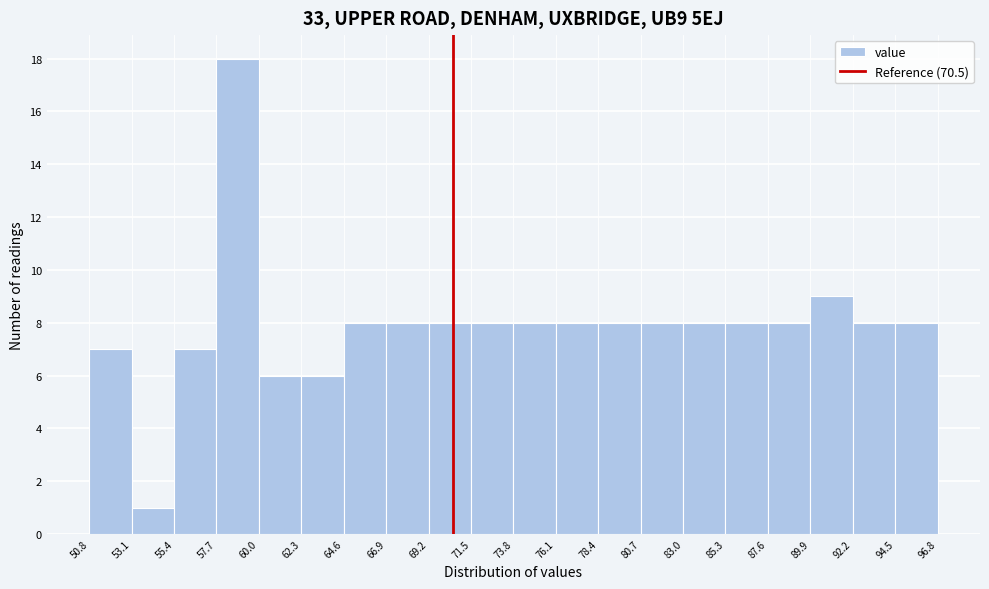

Reading left to right, transcribe this chart: for each bar, give the range it covers on the x-axis and its height. The values are not printed on the chart, so give them approximately, as read against the axis.

50.8 to 53.1: 7
53.1 to 55.4: 1
55.4 to 57.7: 7
57.7 to 60.0: 18
60.0 to 62.3: 6
62.3 to 64.6: 6
64.6 to 66.9: 8
66.9 to 69.2: 8
69.2 to 71.5: 8
71.5 to 73.8: 8
73.8 to 76.1: 8
76.1 to 78.4: 8
78.4 to 80.7: 8
80.7 to 83.0: 8
83.0 to 85.3: 8
85.3 to 87.6: 8
87.6 to 89.9: 8
89.9 to 92.2: 9
92.2 to 94.5: 8
94.5 to 96.8: 8